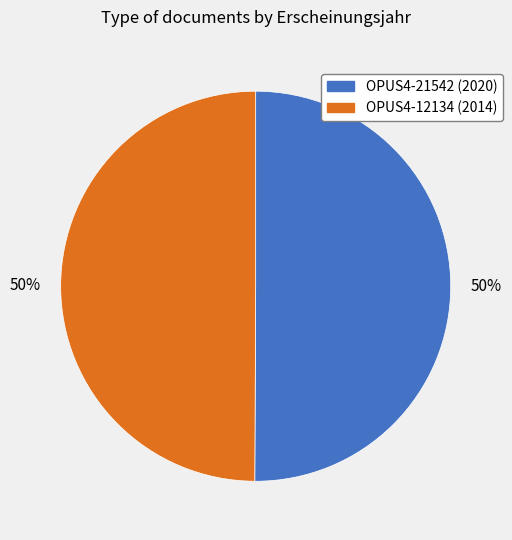

Do OPUS4-12134 and OPUS4-21542 together represent more than half of the pie?

Yes